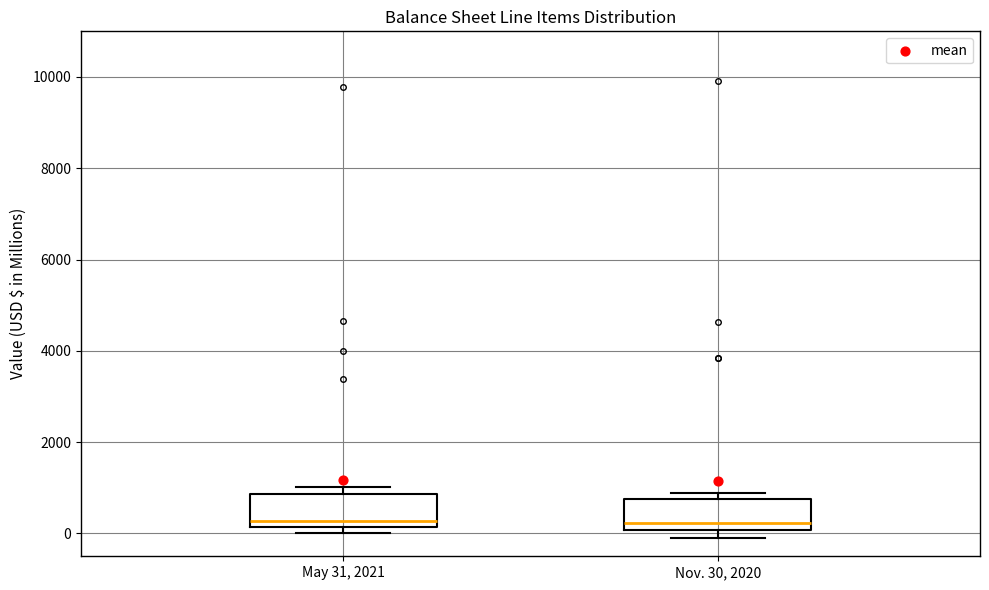

Reading left to right, transcribe this box plot: for each box, give where its median line is, the range the box spans, and where its two whiskers end, as read against the y-axis. The values are not printed on the chart, so give them approximately, as read against the axis.

May 31, 2021: median 200 (just above the box's lower edge), box 200 to 800, whiskers 0 to 1000
Nov. 30, 2020: median 200, box 0 to 800, whiskers -200 to 800 (just above the box's upper edge)